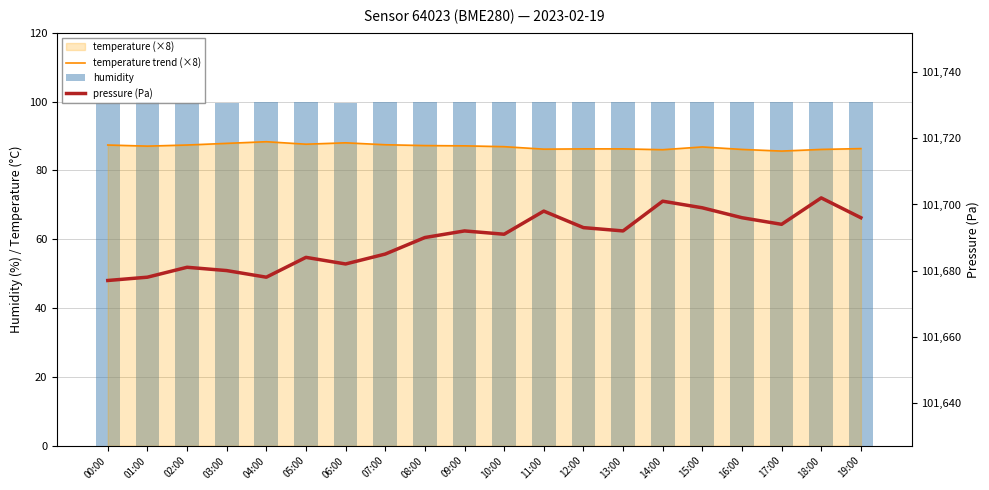

What is the label of the 8th bar from the left?

07:00